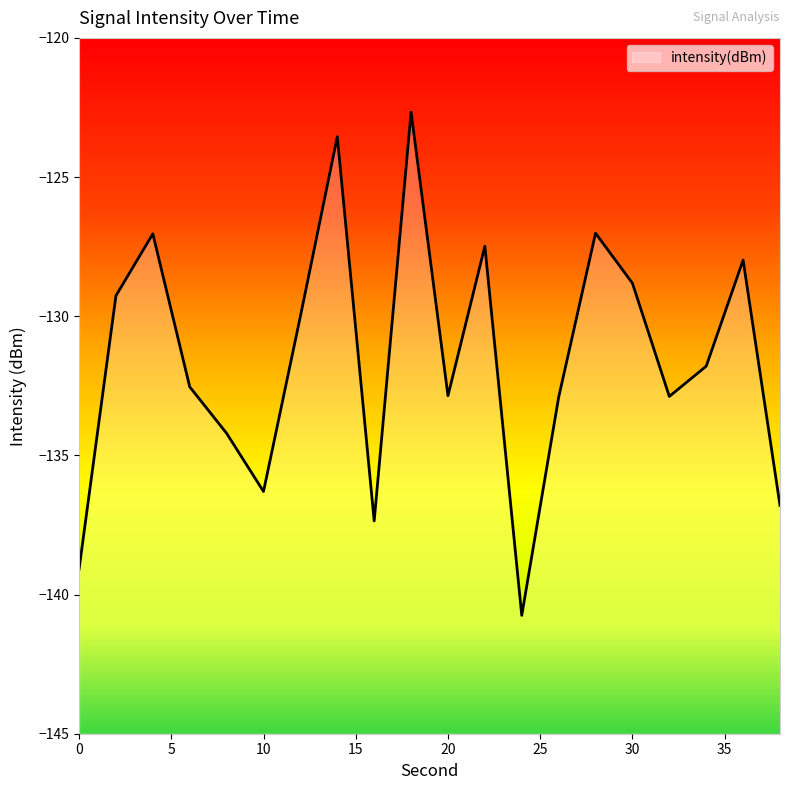

What is the value of the 16th point from the left?

-128.8